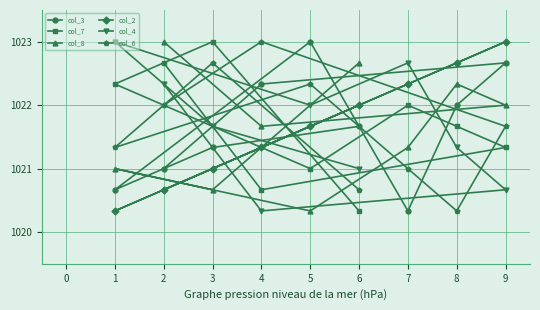

What is the minimum value shown in the chart?

1020.3